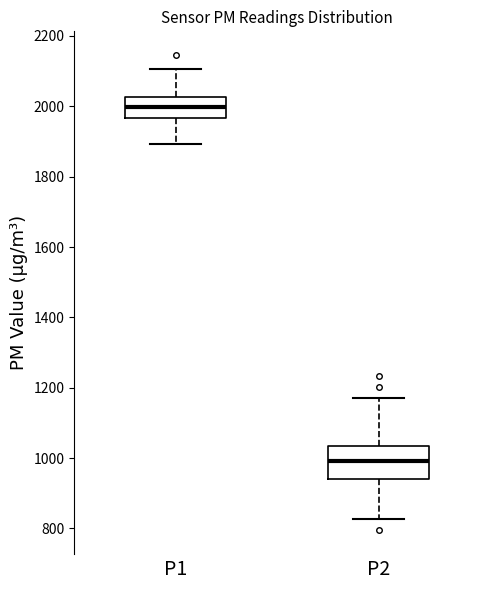

Reading left to right, transcribe this box plot: for each box, give where its median line is, the range the box spans, and where its two whiskers end, as read against the y-axis. The values are not printed on the chart, so give them approximately, as read against the axis.

P1: median 2000, box 1960 to 2020, whiskers 1900 to 2100
P2: median 1000, box 940 to 1040, whiskers 820 to 1180